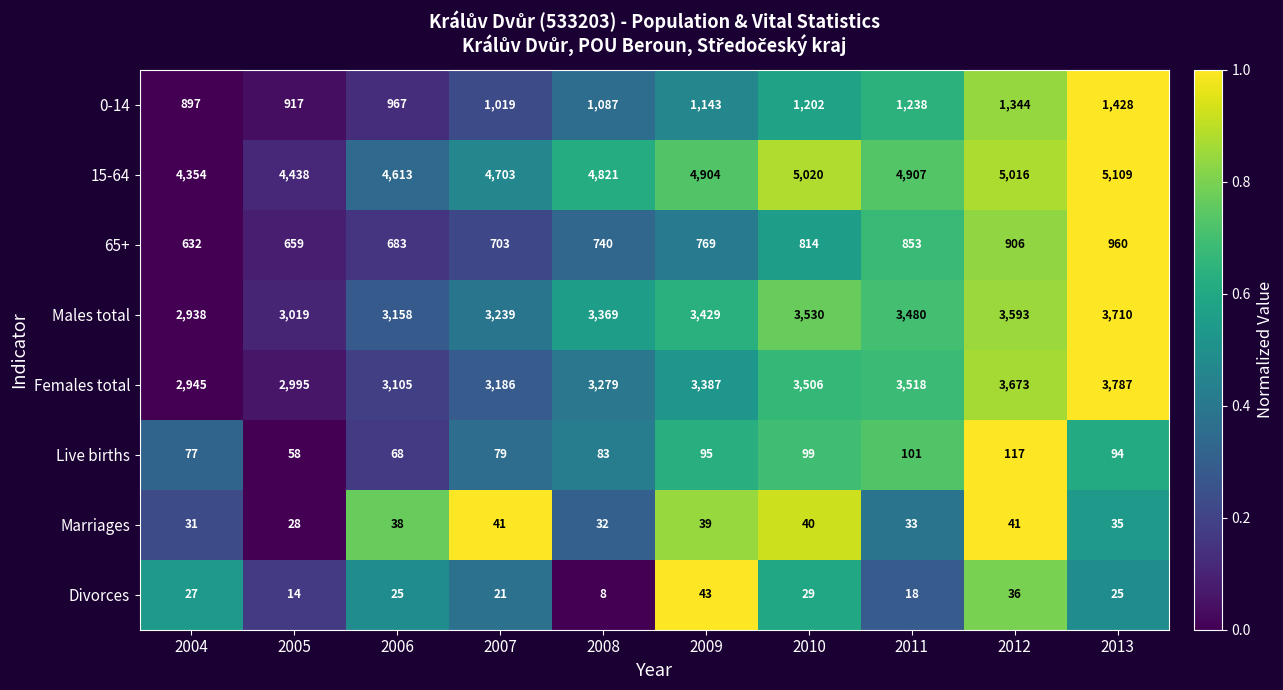

Rank the series at 2004 from lowest to highest value.

Divorces, Marriages, Live births, 65+, 0-14, Males total, Females total, 15-64